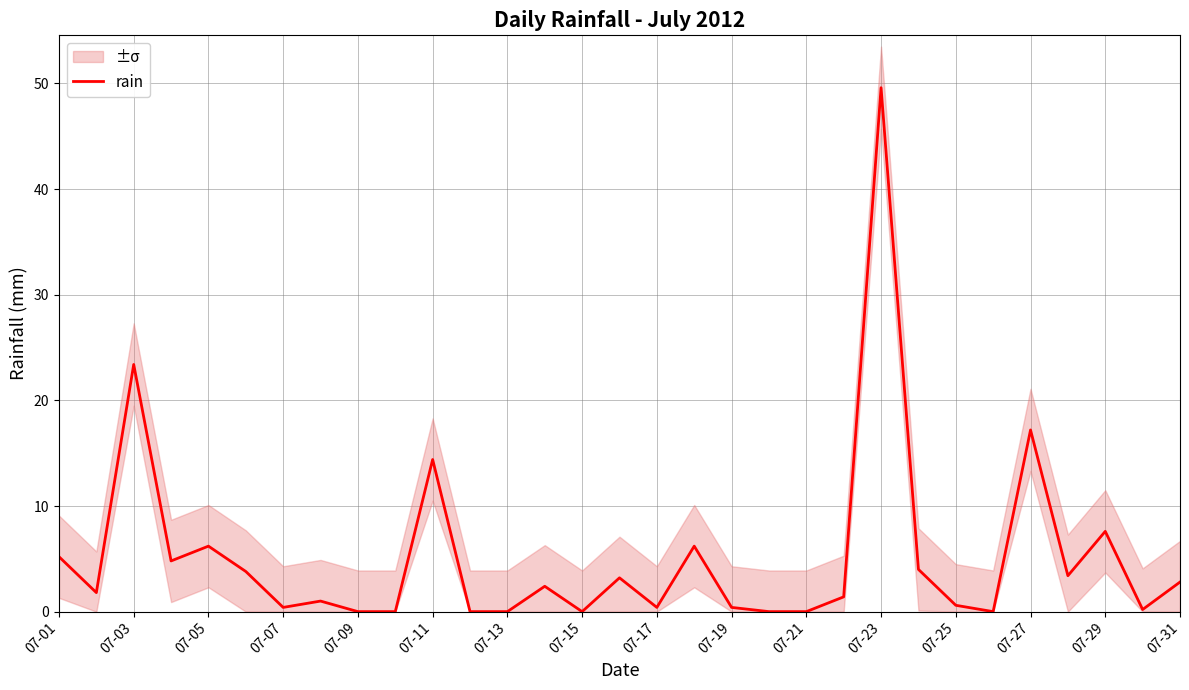

The chart shows a value of 7.3 at 07-01. True or false?

False